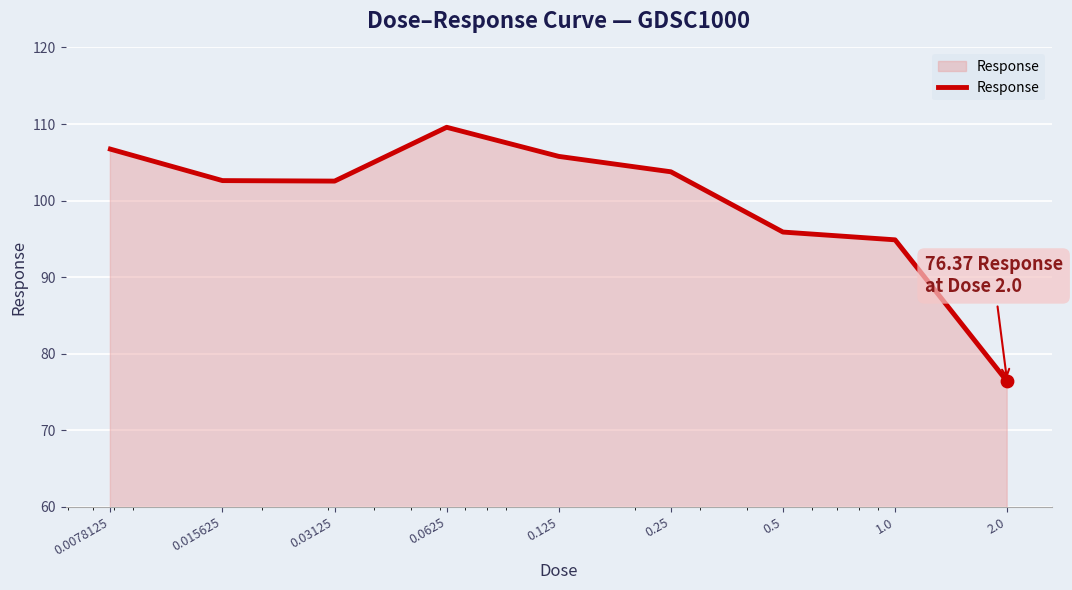

What is the maximum value shown in the chart?

109.6